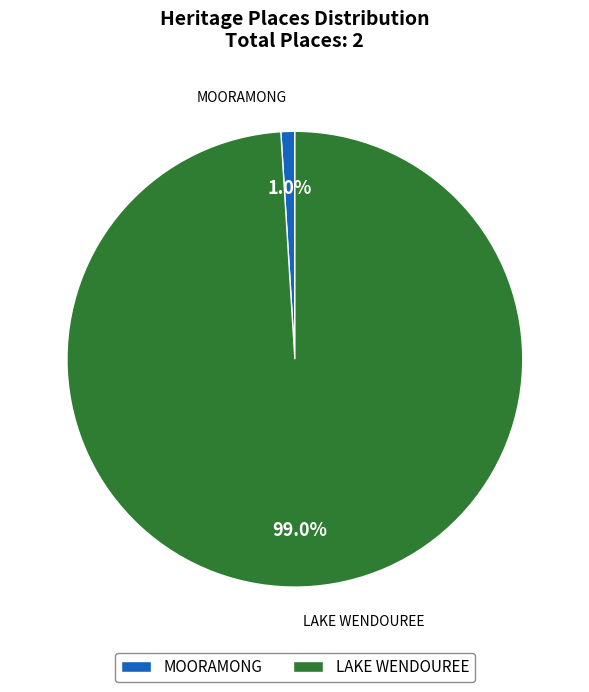

What portion of the pie excludes MOORAMONG?

99.0%